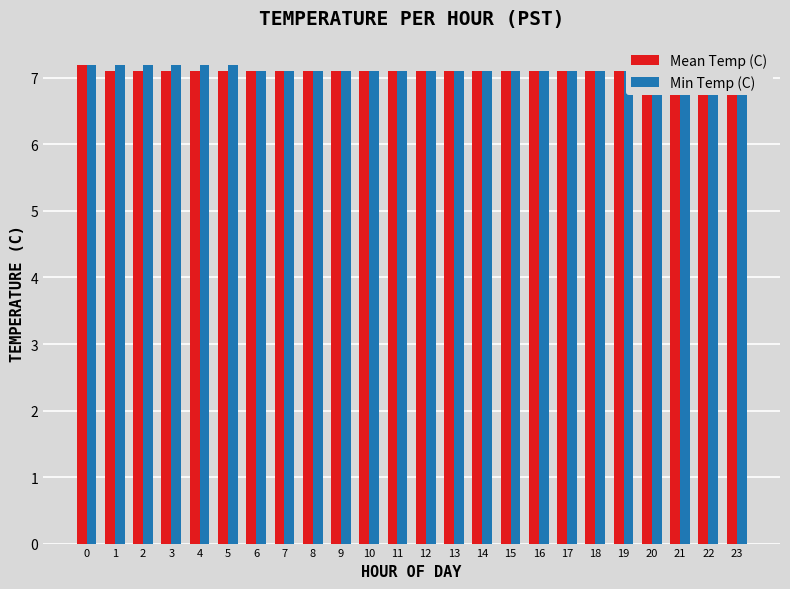

Does the chart contain stacked bars?

No